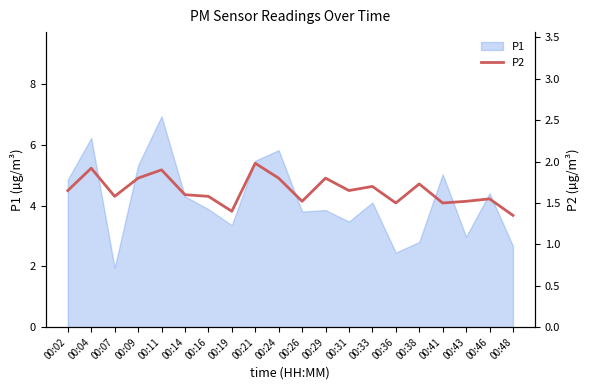

At which label does P1 first exceed 4?

00:02